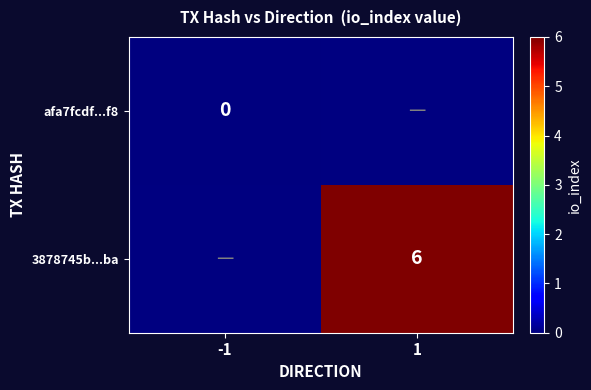

Which category has the lowest value across all series?

-1